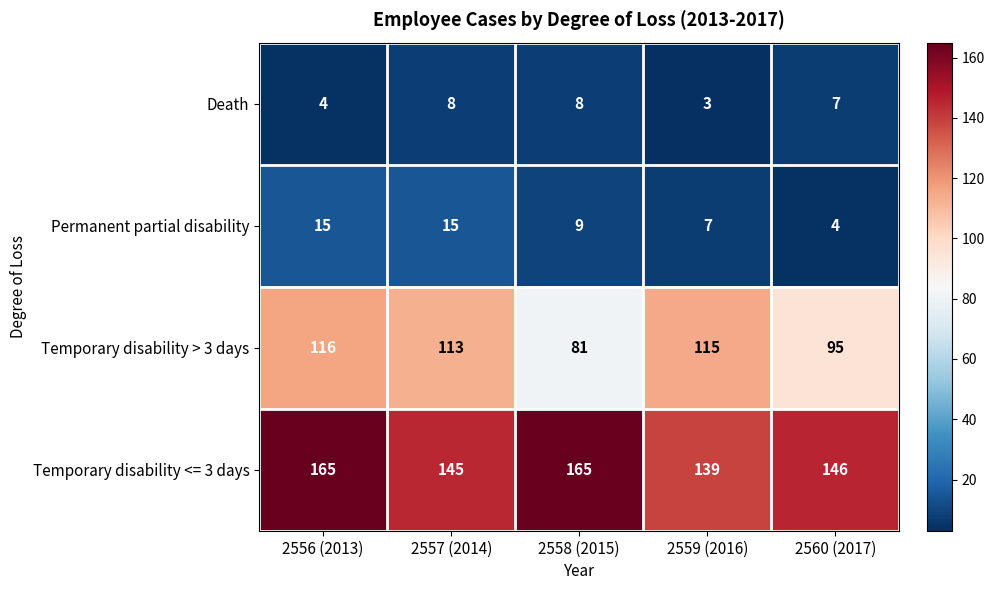

Rank the series at 2559 (2016) from lowest to highest value.

Death, Permanent partial disability, Temporary disability > 3 days, Temporary disability <= 3 days